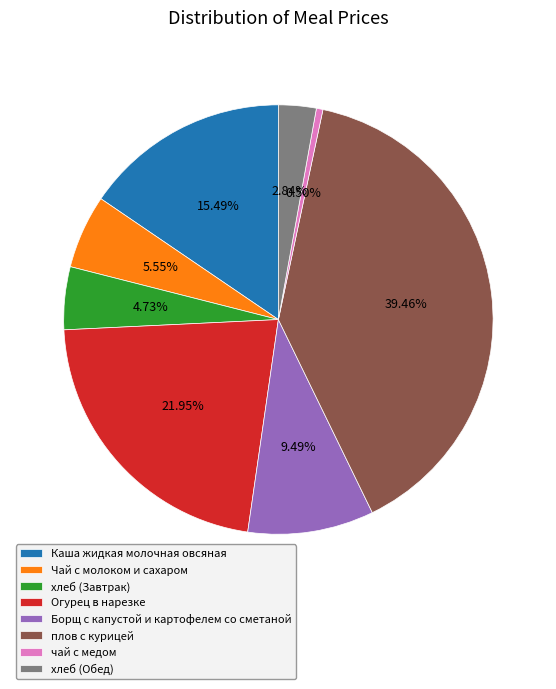

To the nearest percent, what portion does хлеб (Завтрак) represent?

5%